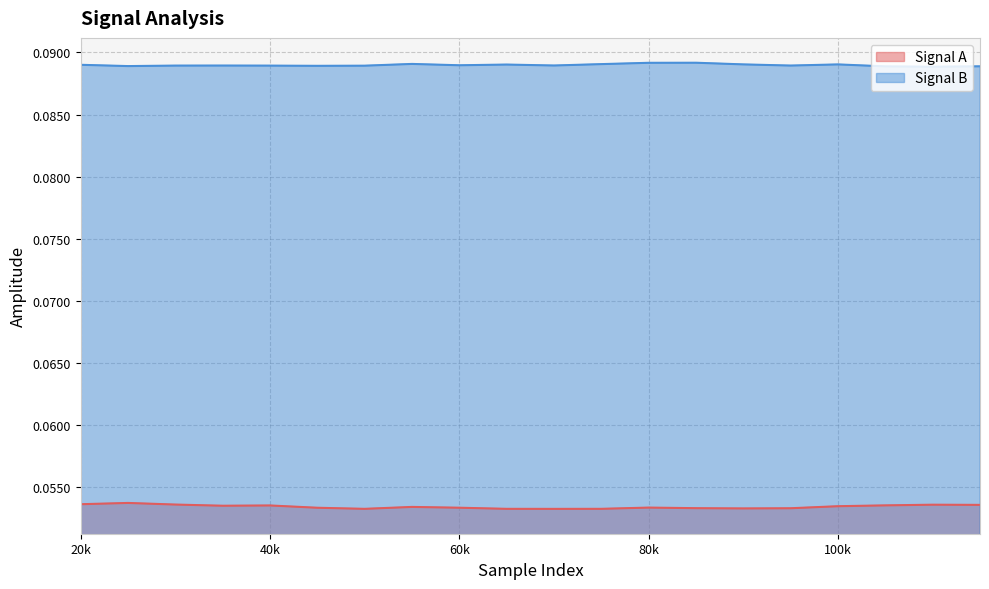

How many interior local valleys does the Signal A series have?

4